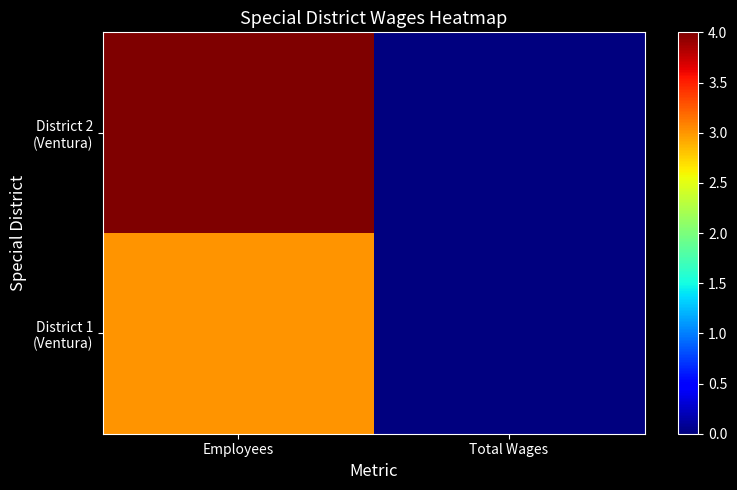

At Employees, list the series in order from smallest to largest.

District 1 (Ventura), District 2 (Ventura)